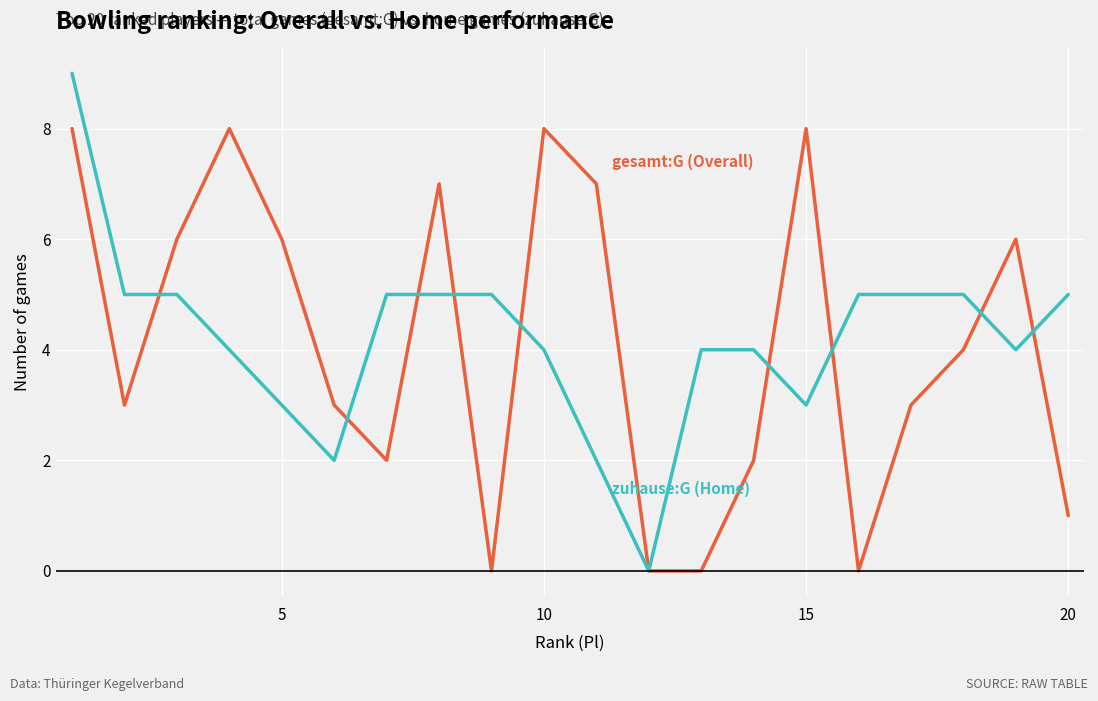

What is the maximum value shown in the chart?

9